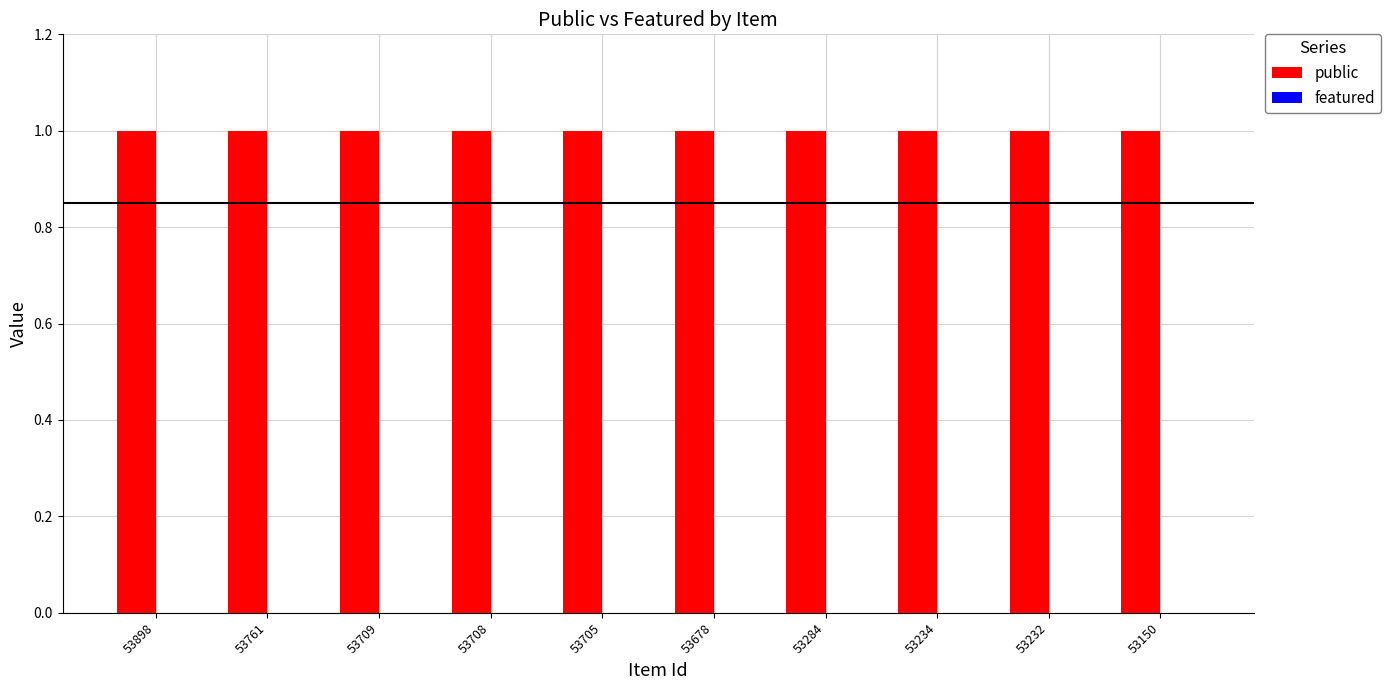

Which series has the largest range (max minus min)?

public